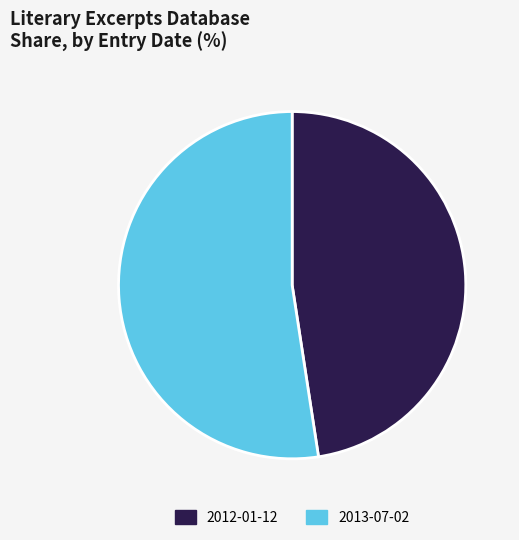

What is the largest slice in the pie chart?

2013-07-02